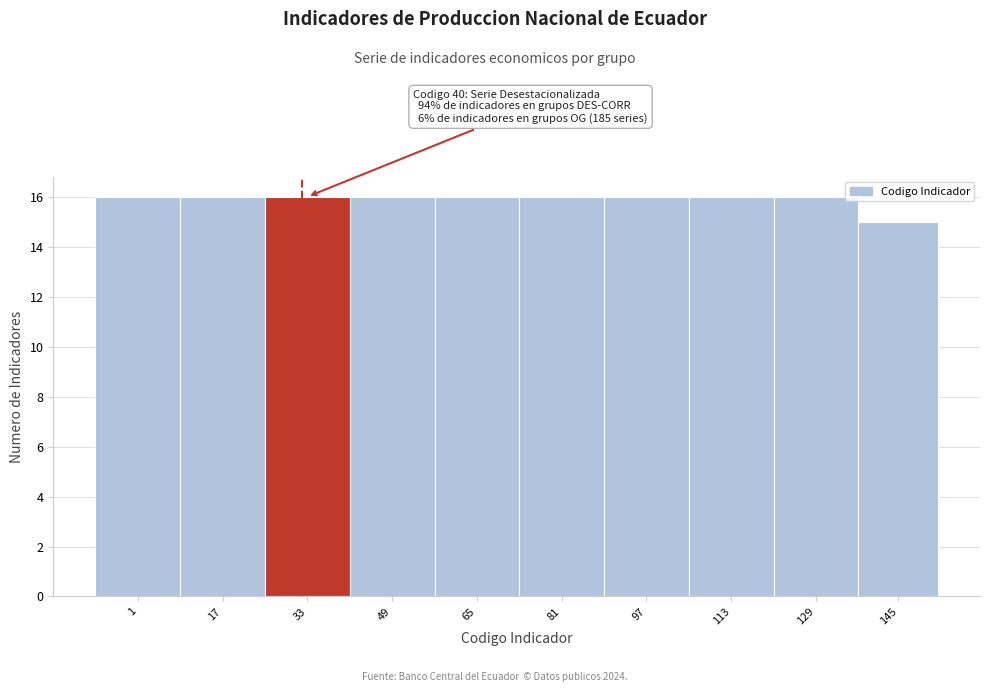

Reading left to right, transcribe all the data shown in this chart.

16	16	16	16	16	16	16	16	16	15